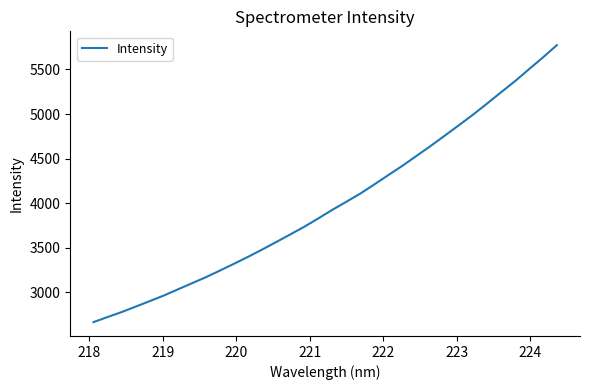

What is the minimum value shown in the chart?

2665.1